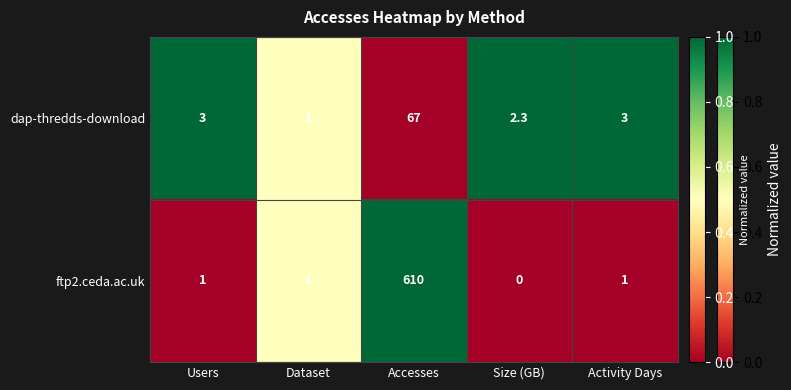

Which series has the largest total across all categories?

ftp2.ceda.ac.uk